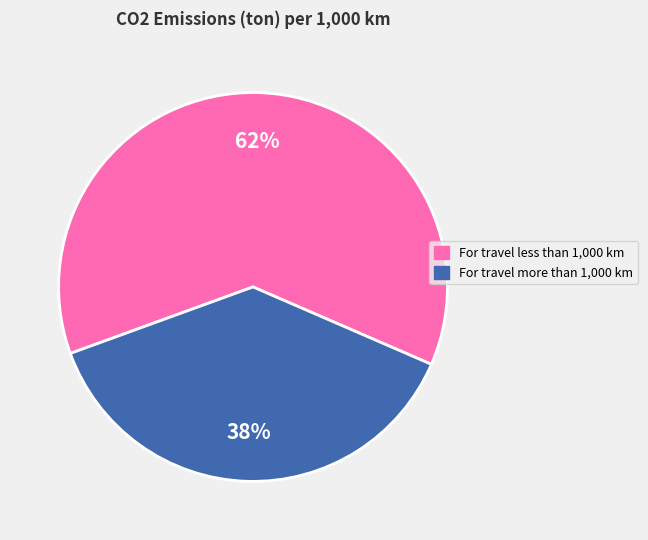

Does For travel less than 1,000 km represent more than half of the total?

Yes